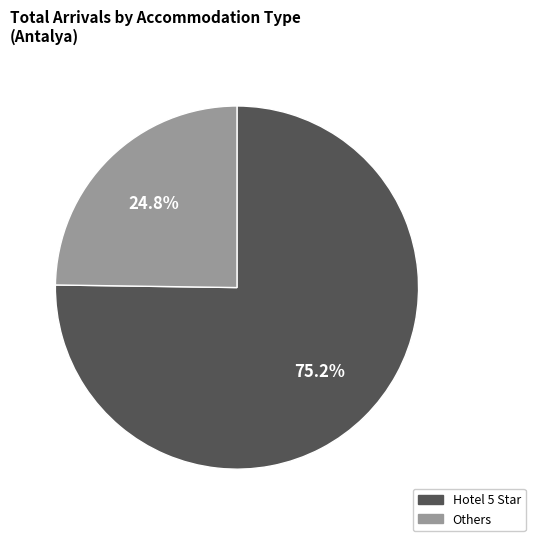

Is there any slice that represents more than half of the pie?

Yes